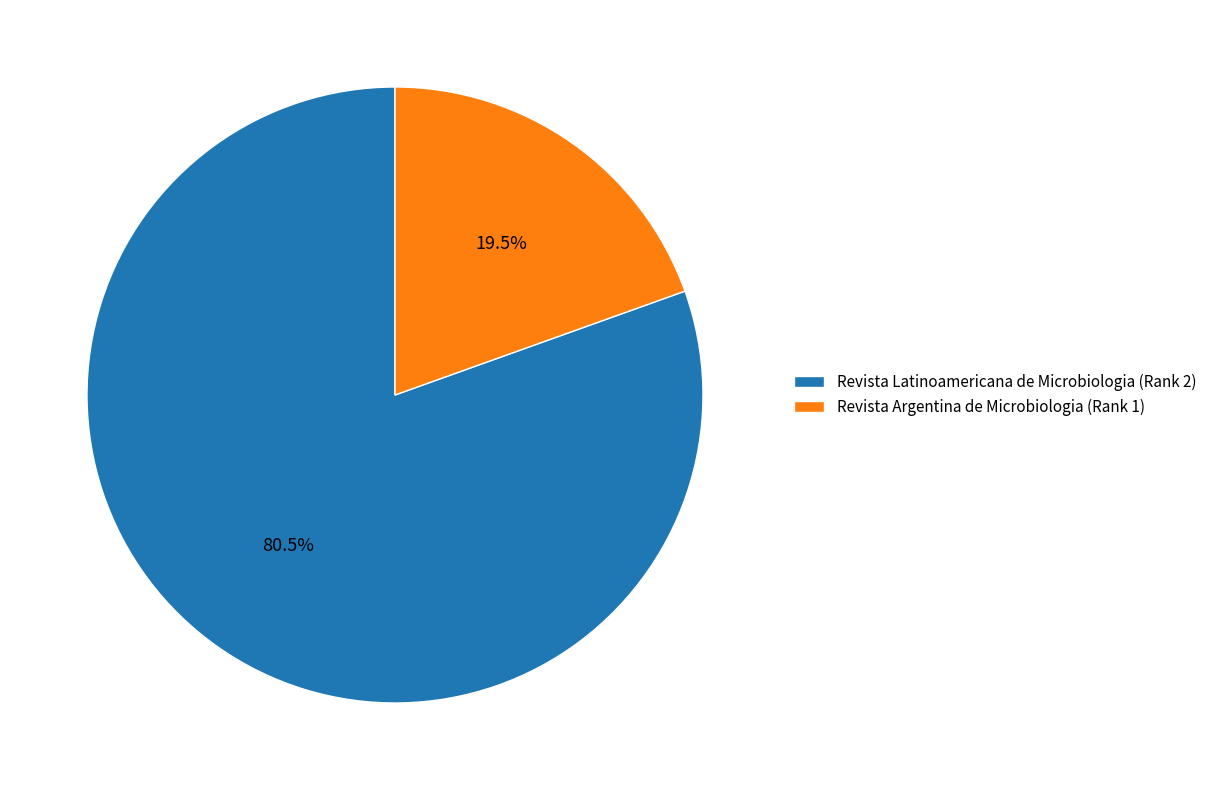

Do Revista Argentina de Microbiologia (Rank 1) and Revista Latinoamericana de Microbiologia (Rank 2) together represent more than half of the pie?

Yes